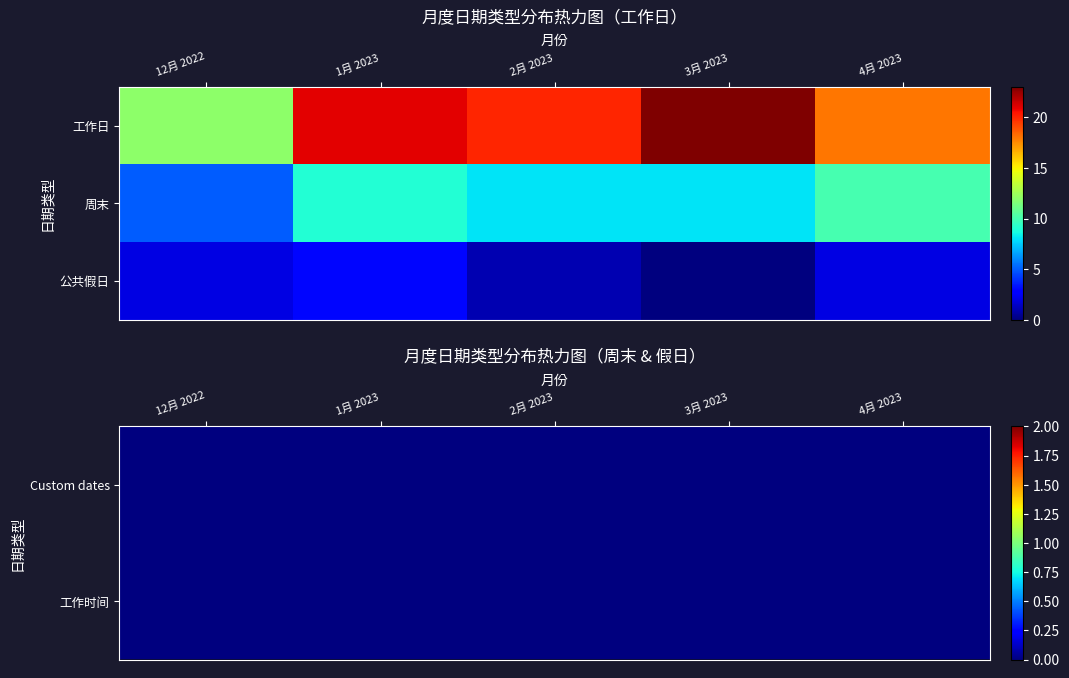

Which category has the lowest value in the 工作时间 series?

12月 2022